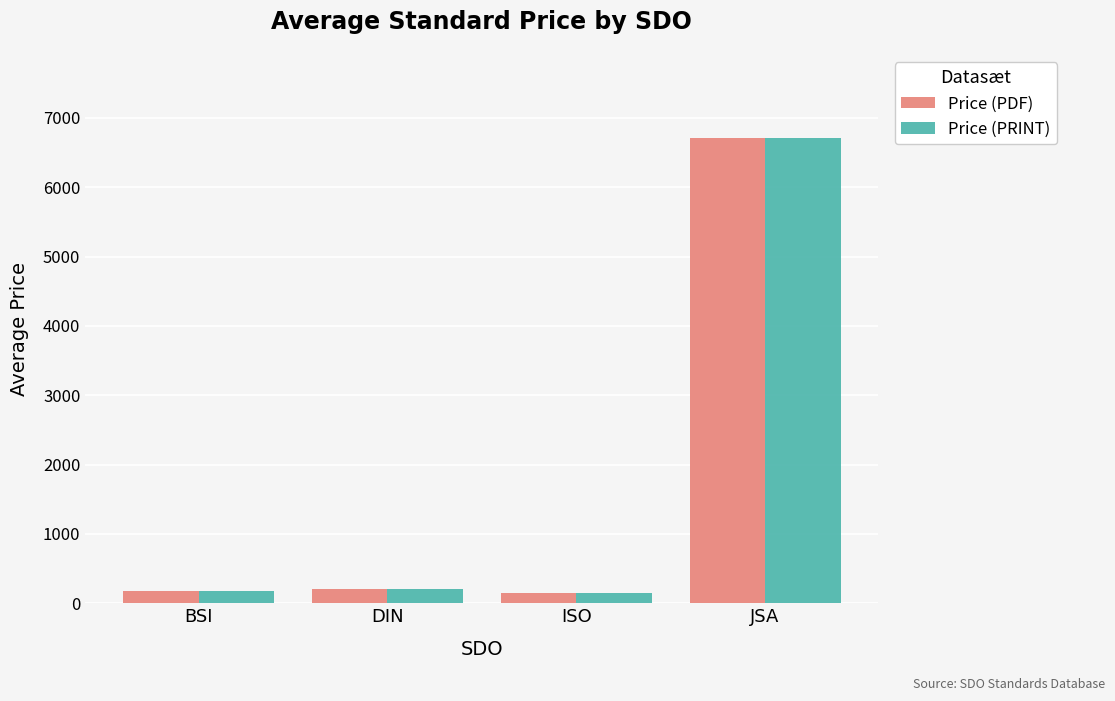

Is it true that Price (PRINT) equals 142.4 at ISO?

True